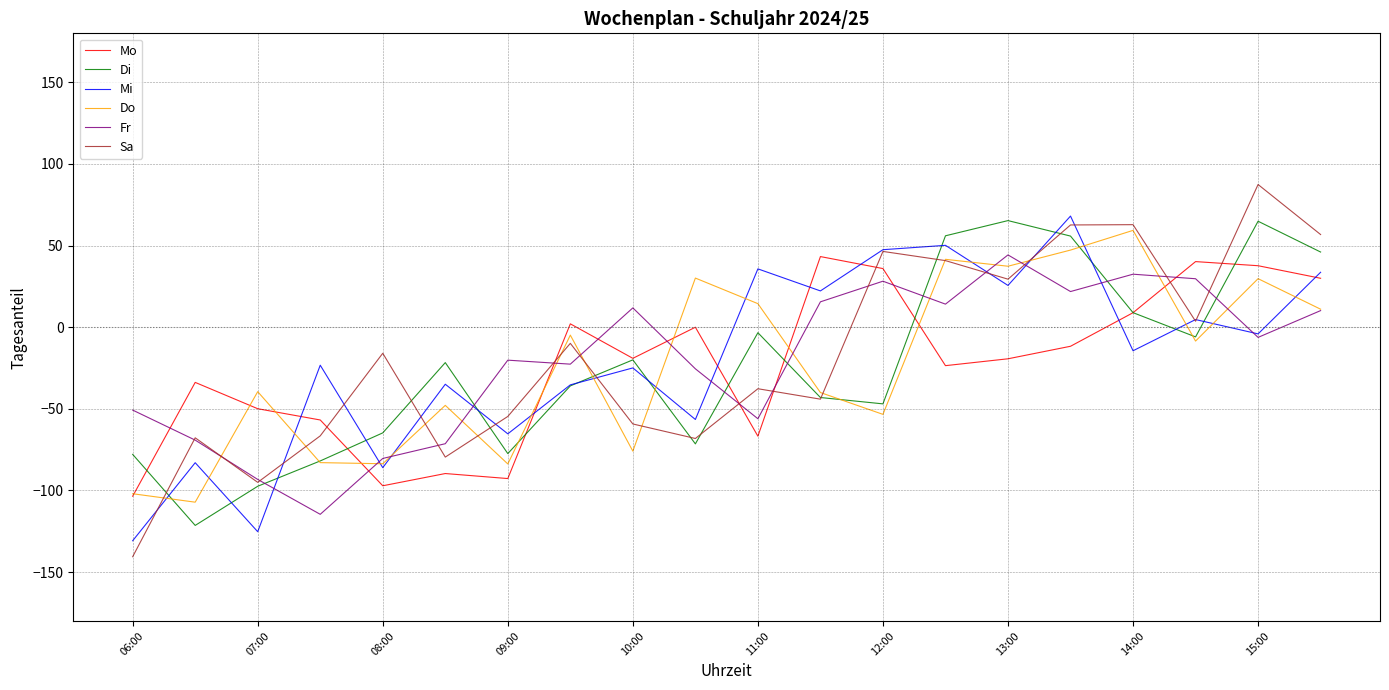

How many intersections are there between Fr and Mo?

9